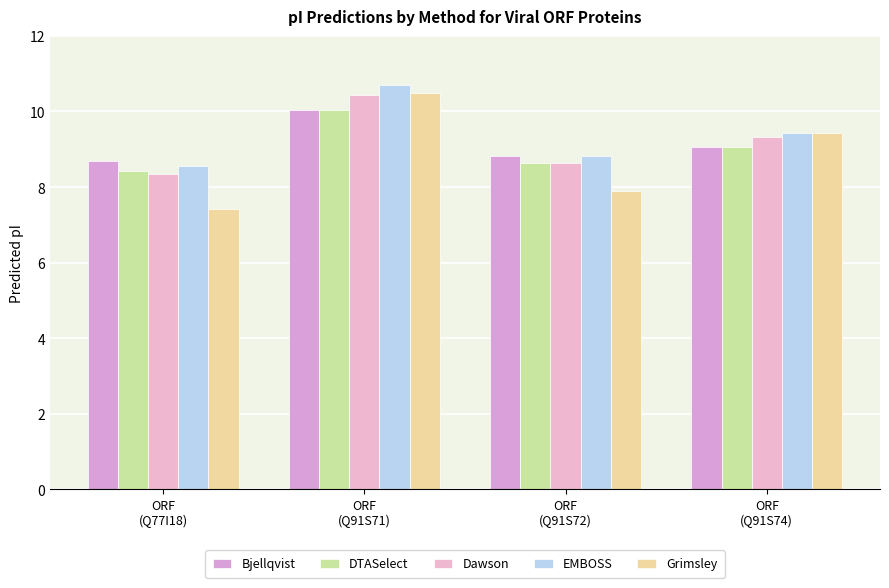

What is the total value across all series at ORF
(Q91S72)?

42.8